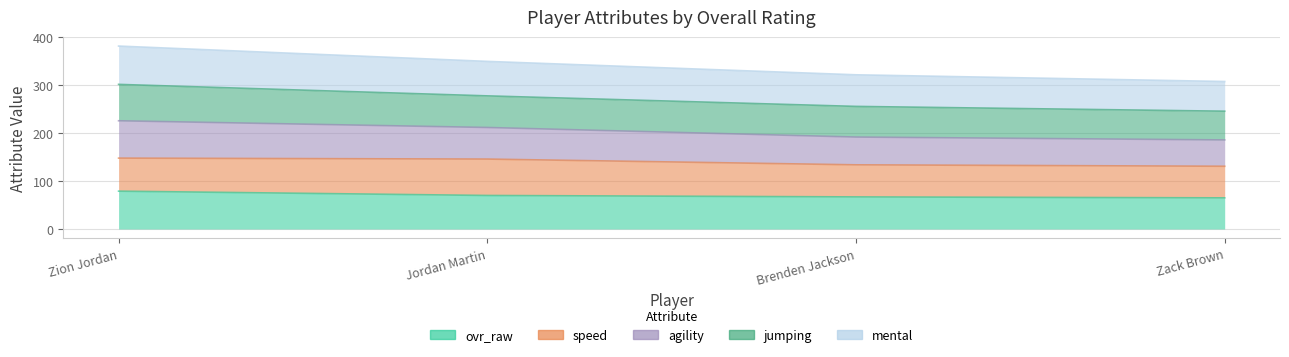

What is the value of the ovr_raw point at the 1st from the left?

79